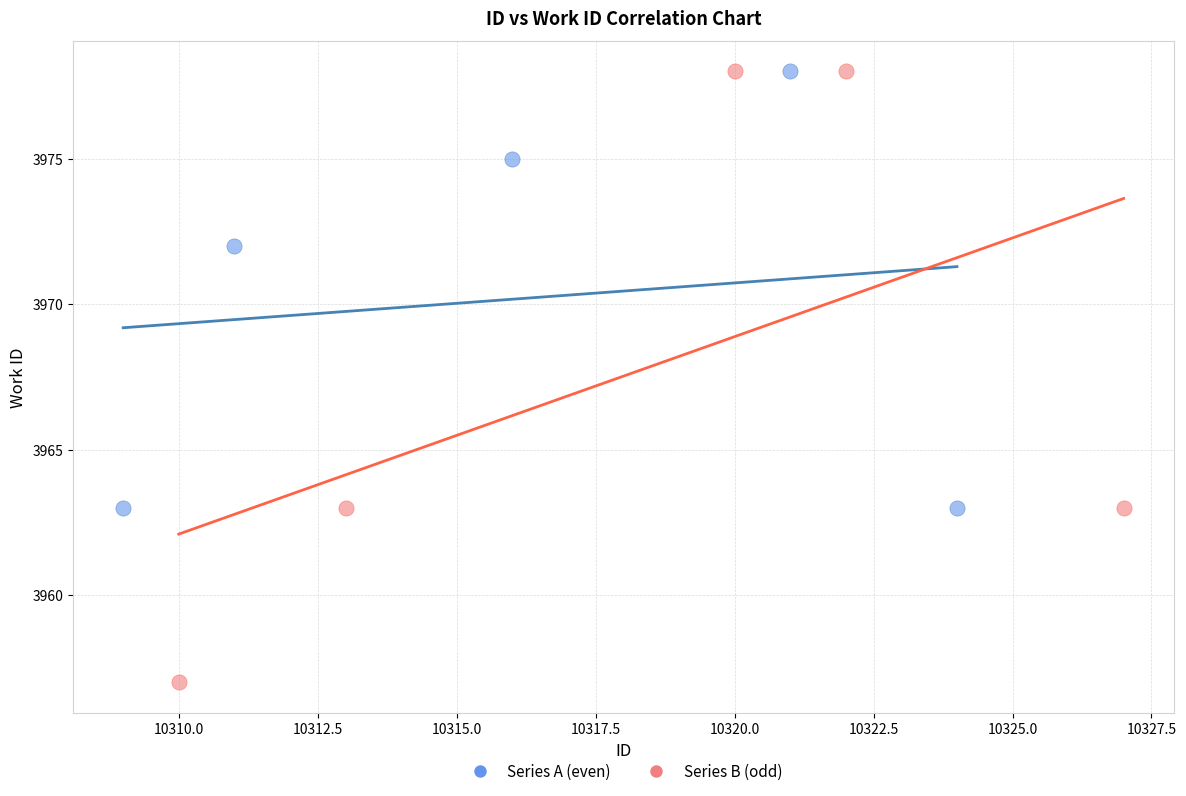

Which series contains the lowest Y value?

Series B (odd)